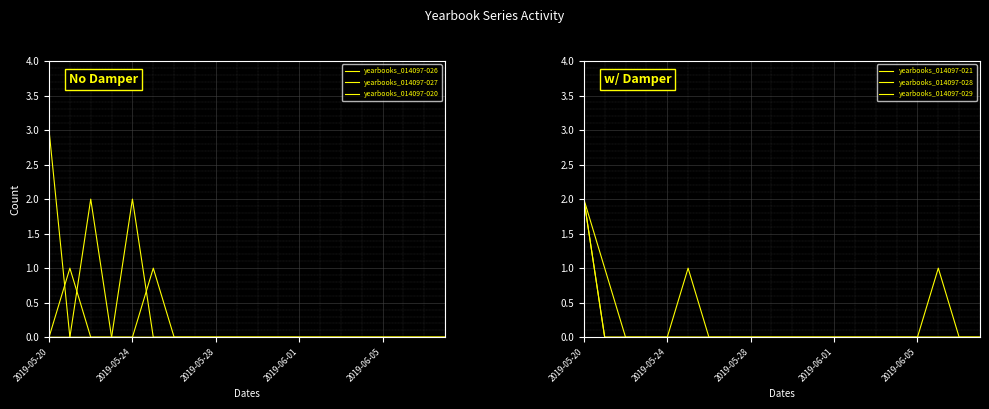

At which label does yearbooks_014097-029 reach its minimum?

2019-05-28